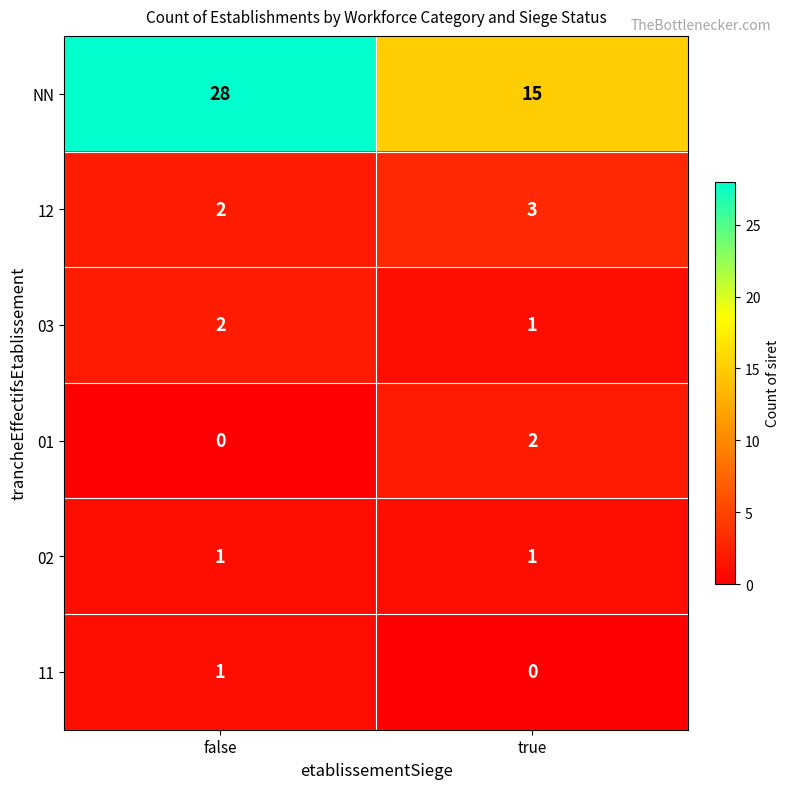

The value of 12 at true is 3. True or false?

True